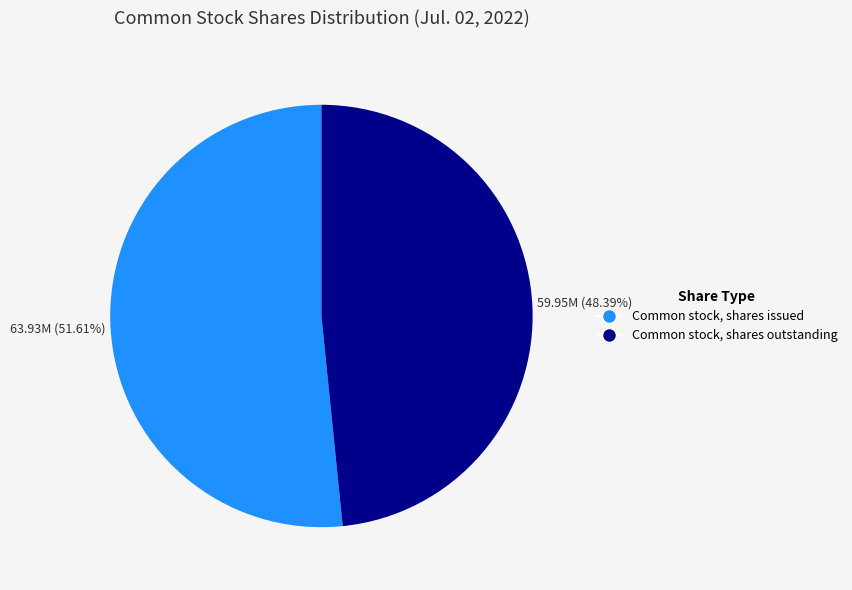

Is there a majority slice in this chart?

Yes